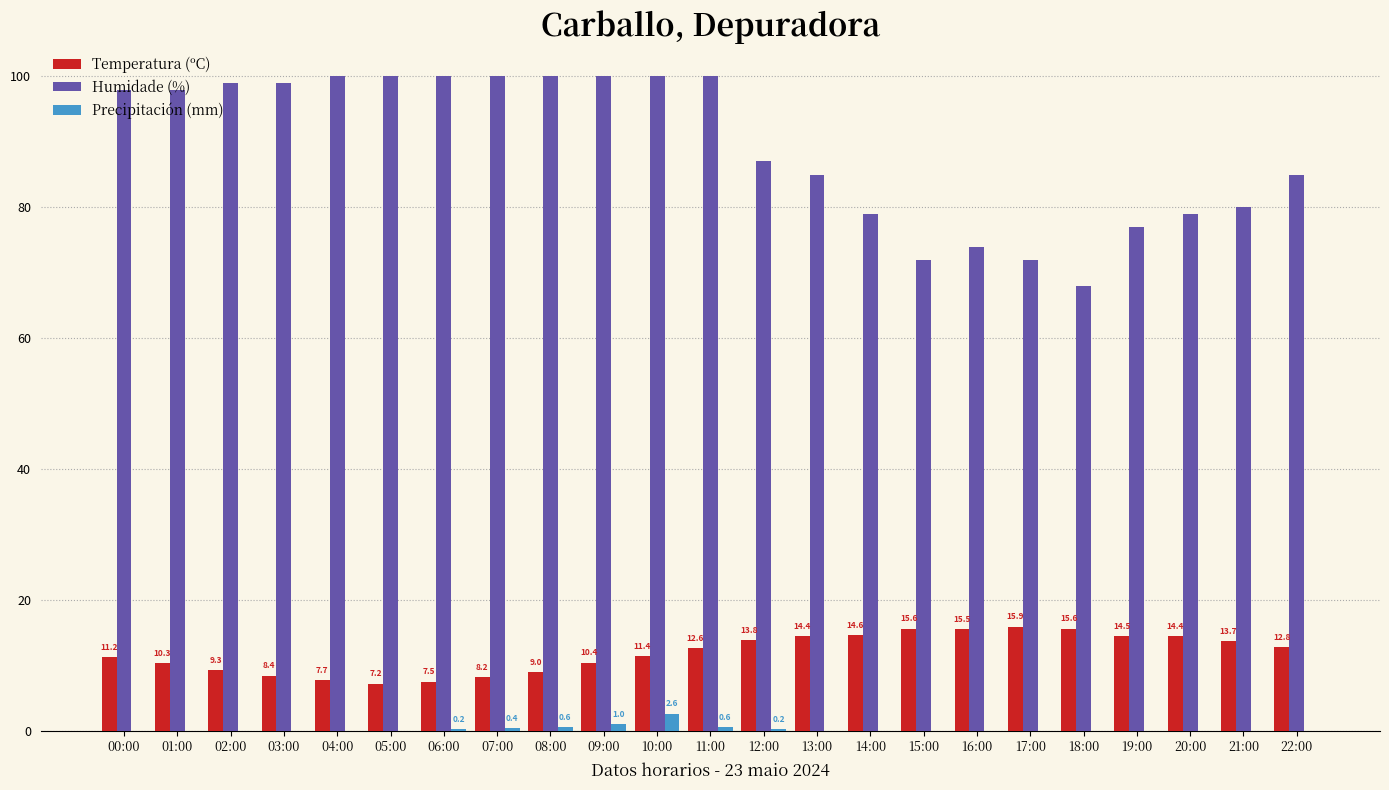

True or false: Precipitación (mm) has a value of 0.0 at 18:00.

True